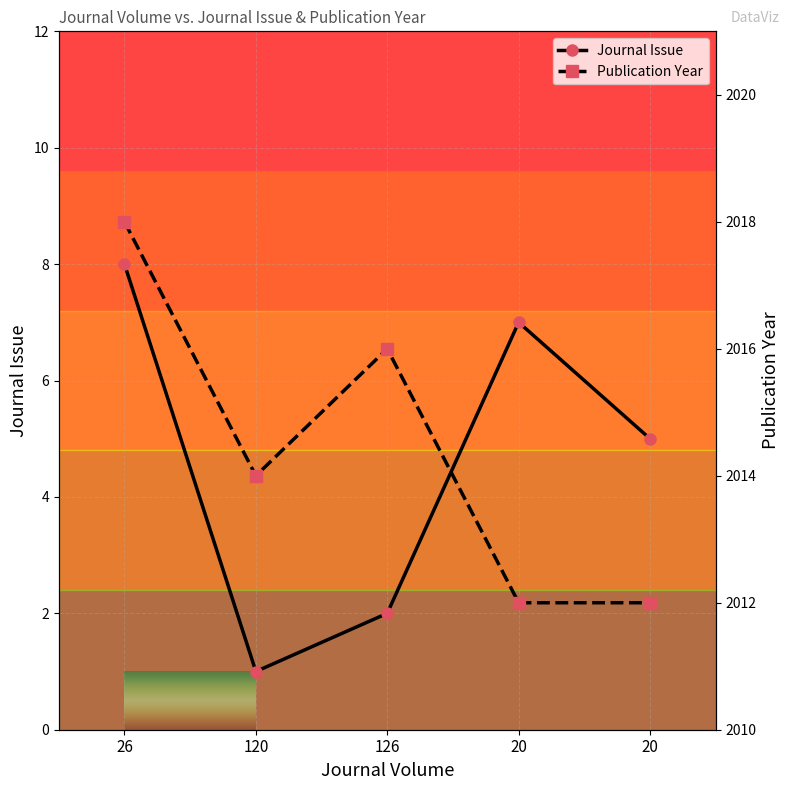

What is the total value across all series at 26?

2026